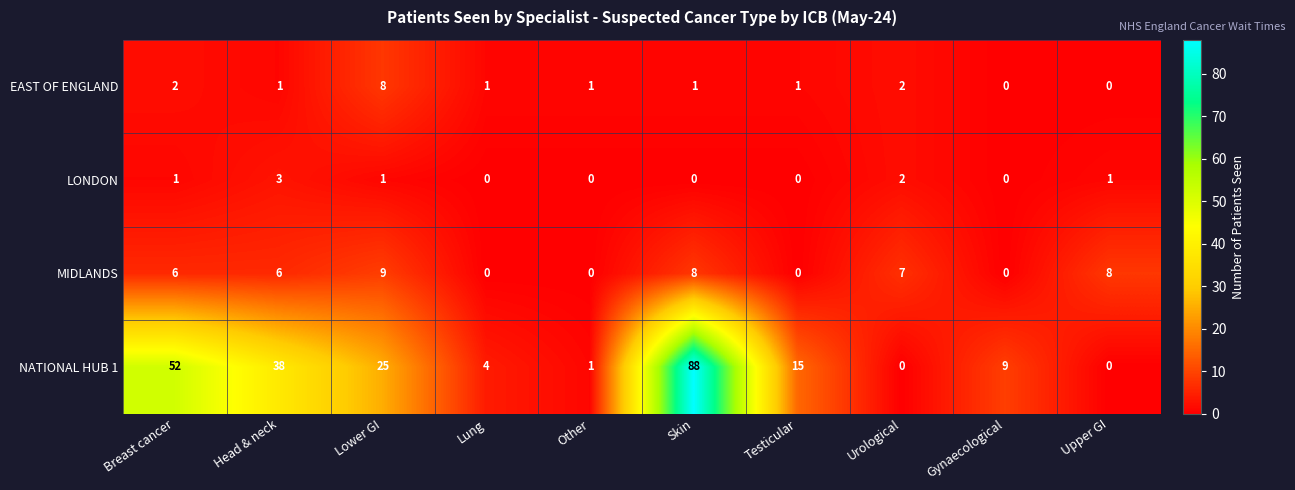

At which label does NATIONAL HUB 1 reach its peak?

Skin